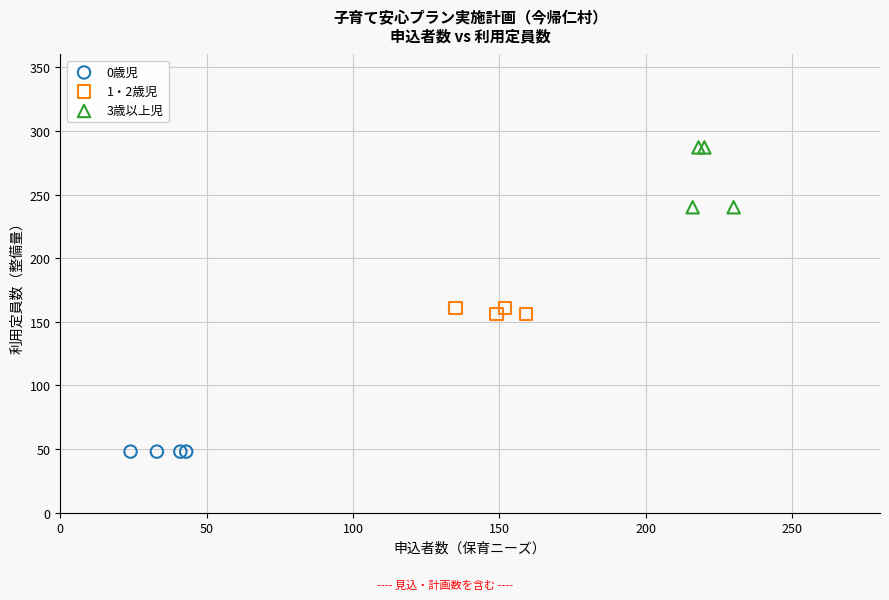

Which series contains the highest Y value?

3歳以上児